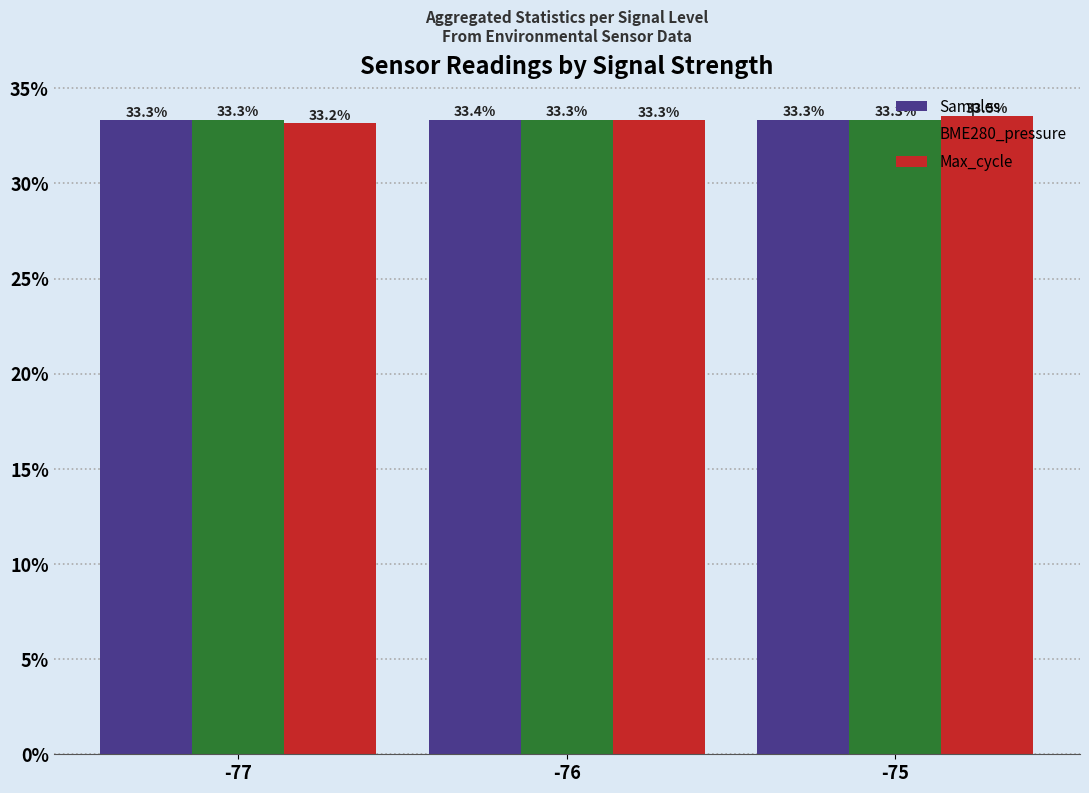

Where is Max_cycle nearest to the value 33?

-77